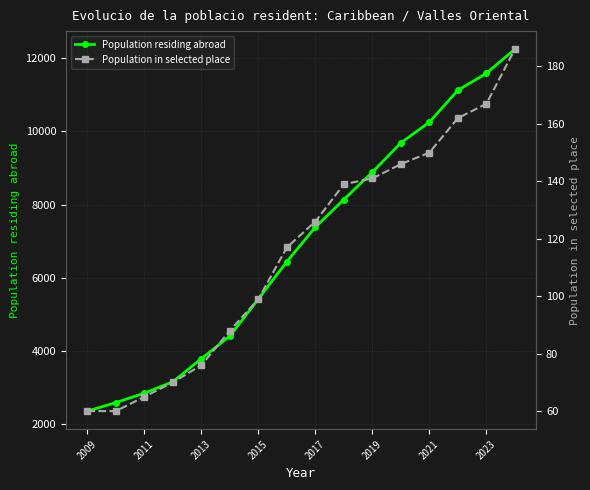

Is it true that Population residing abroad equals 6452 at 2013?

False